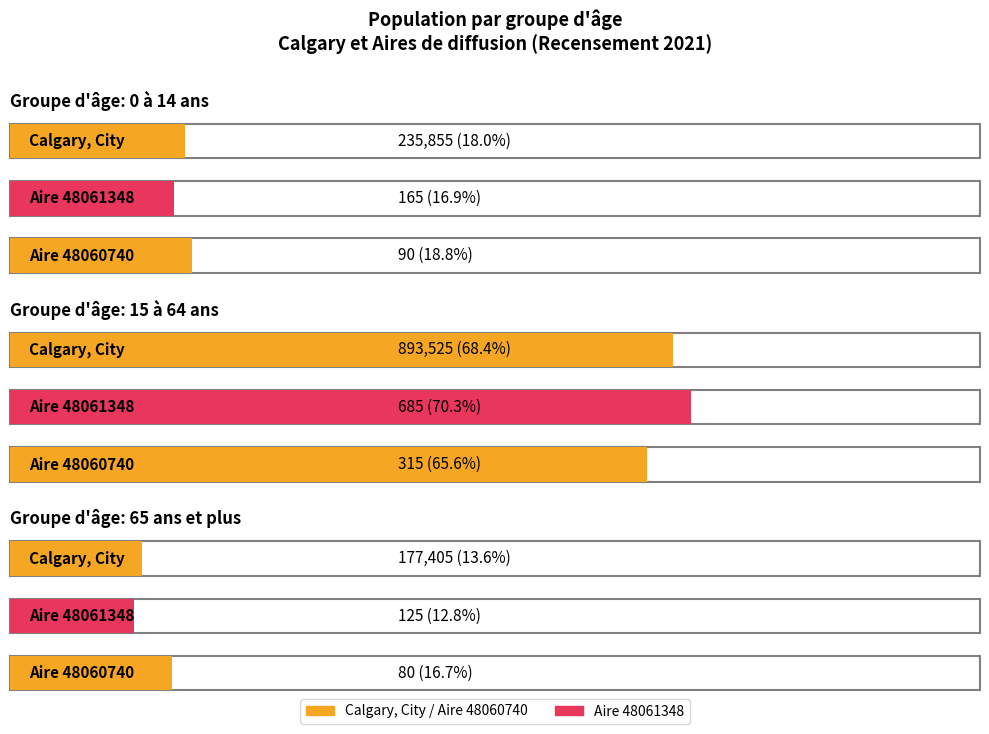

What is the sum of all 0 à 14 ans values?

236110